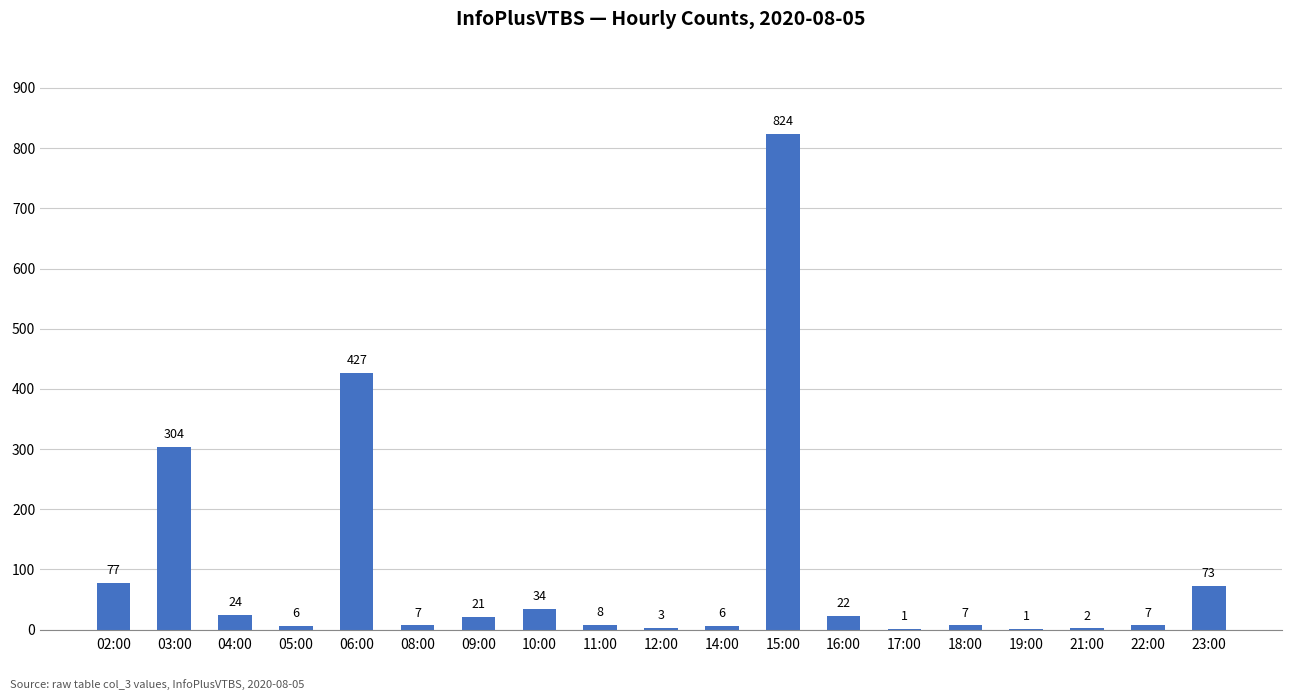

The chart shows a value of 1 at 17:00. True or false?

True